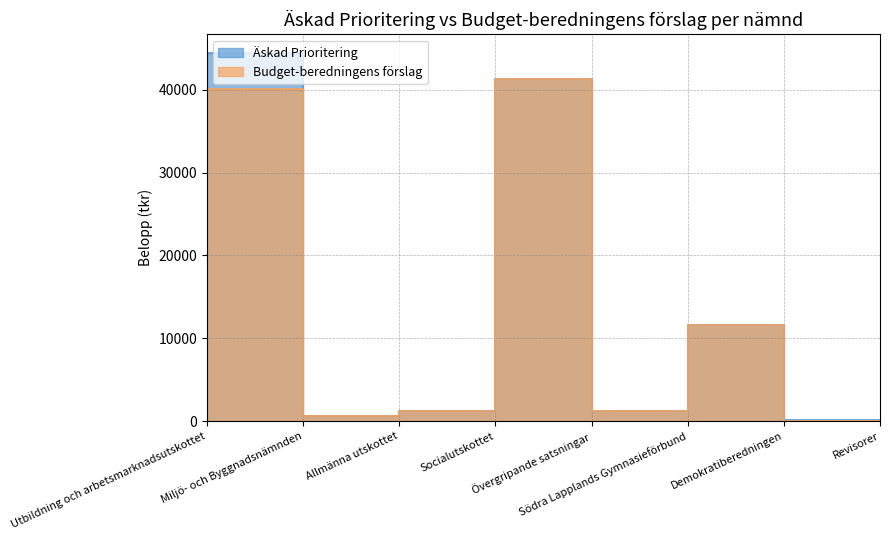

What are all the series names shown in the legend?

Äskad Prioritering, Budget-beredningens förslag